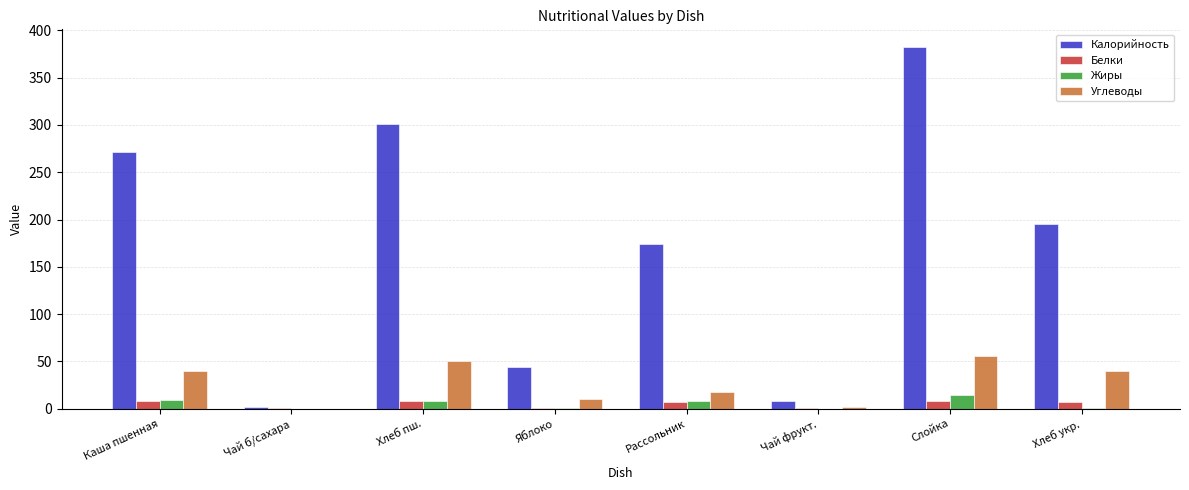

What are all the series names shown in the legend?

Калорийность, Белки, Жиры, Углеводы